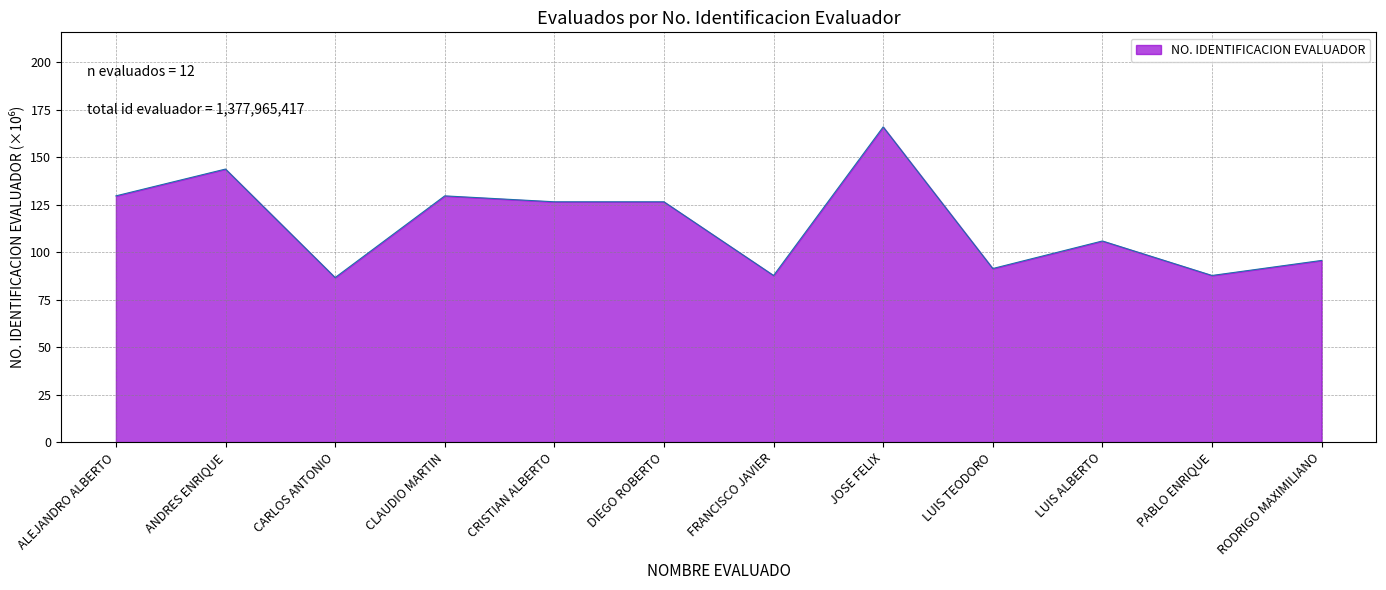

What is the smallest value displayed?

86.7